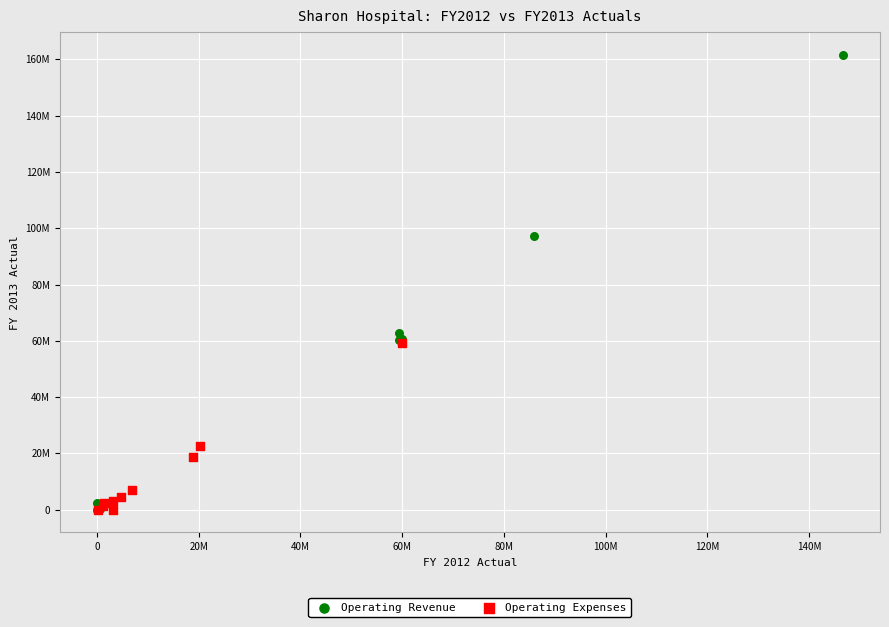

Which series has the largest Y range (max minus min)?

Operating Revenue